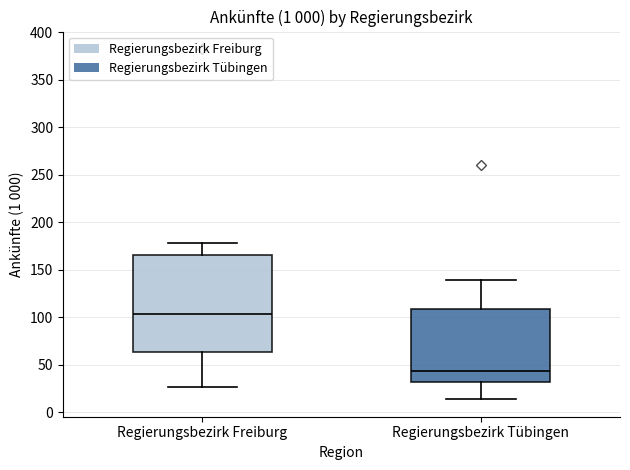

Reading left to right, read every box against the y-axis: the position of its median line, the range the box covers, and the ends of its whiskers. The values are not printed on the chart, so give them approximately, as read against the axis.

Regierungsbezirk Freiburg: median 105, box 65 to 165, whiskers 25 to 180
Regierungsbezirk Tübingen: median 45, box 30 to 110, whiskers 15 to 140